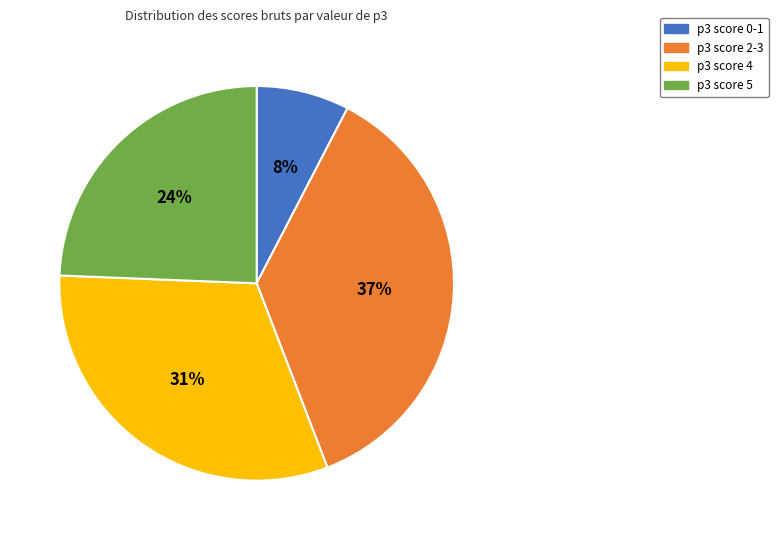

Is there any slice that represents more than half of the pie?

No